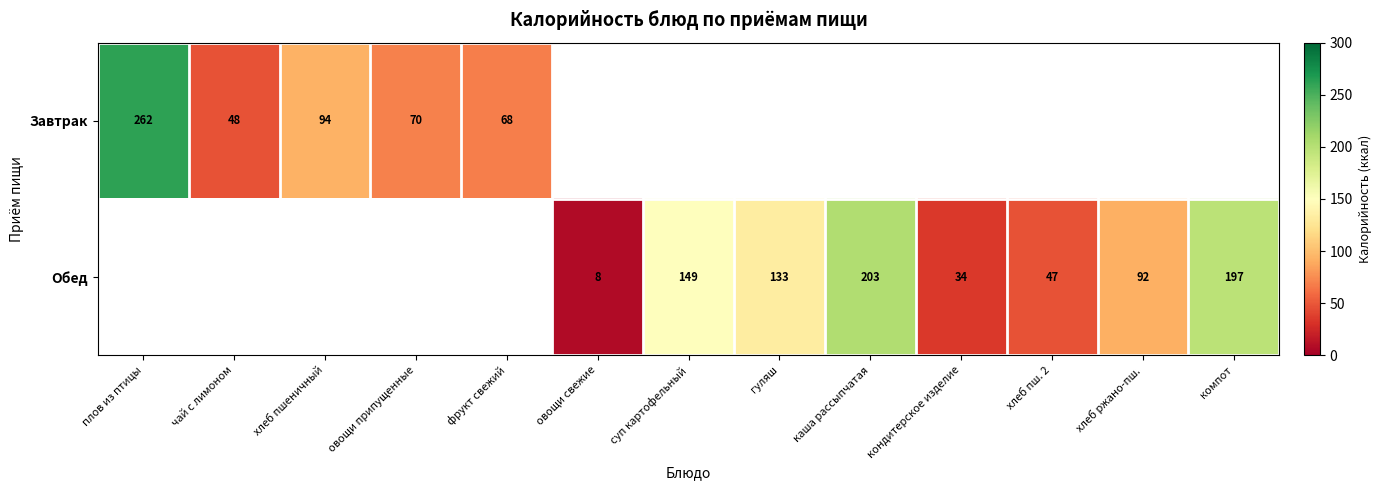

The value of Обед at хлеб пш. 2 is 47. True or false?

True